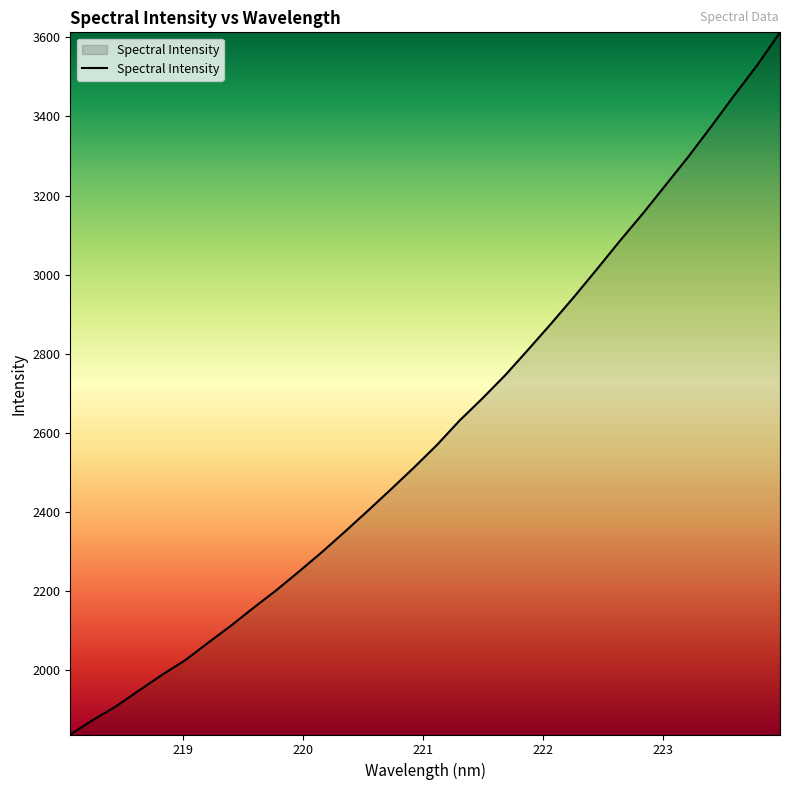

What is the minimum value shown in the chart?

1838.0